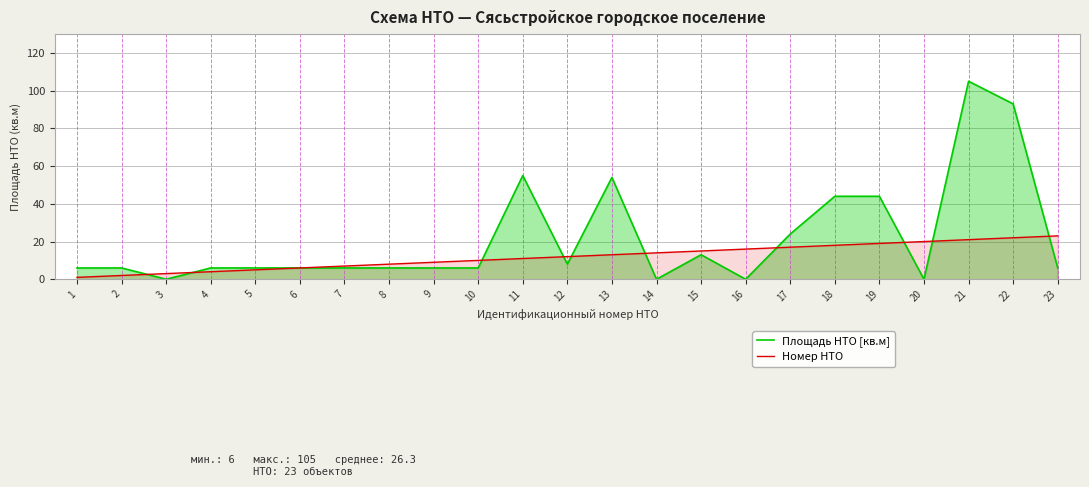

True or false: Номер НТО and Площадь НТО [кв.м] intersect in this chart.

True